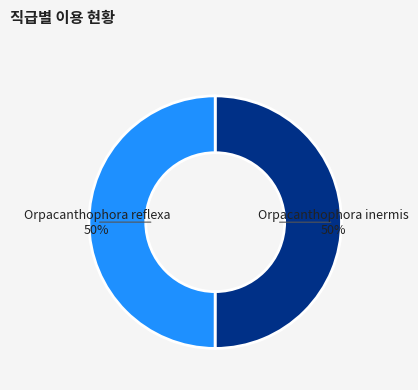

To the nearest percent, what percentage of the pie is Orpacanthophora reflexa?

50%